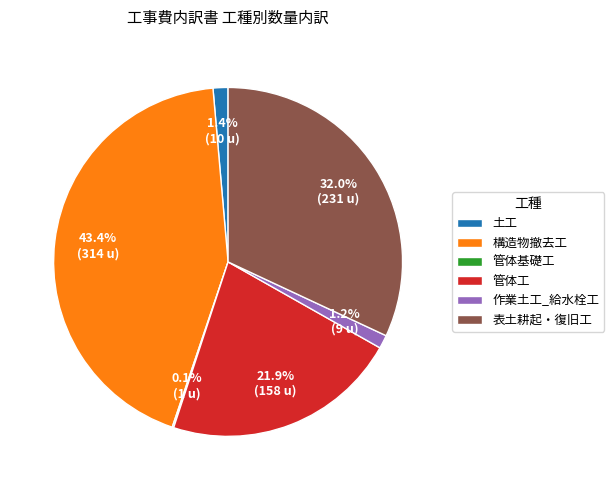

Is there any slice that represents more than half of the pie?

No